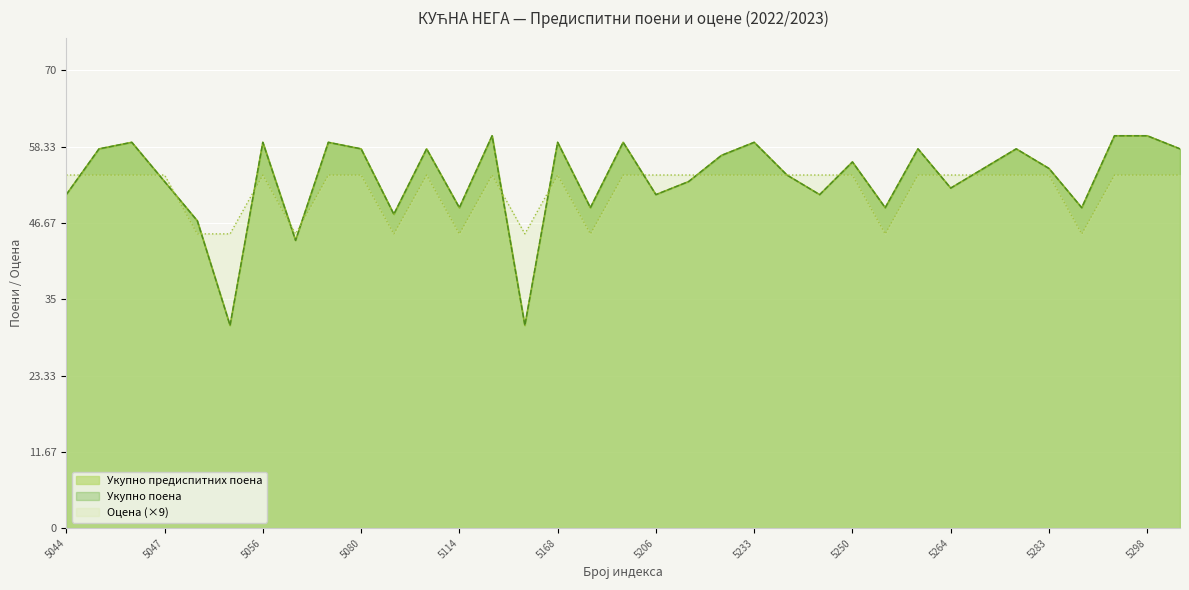

In Укупно поена (испит), how many points are lower than both neighbors (excluding endpoints)?

11